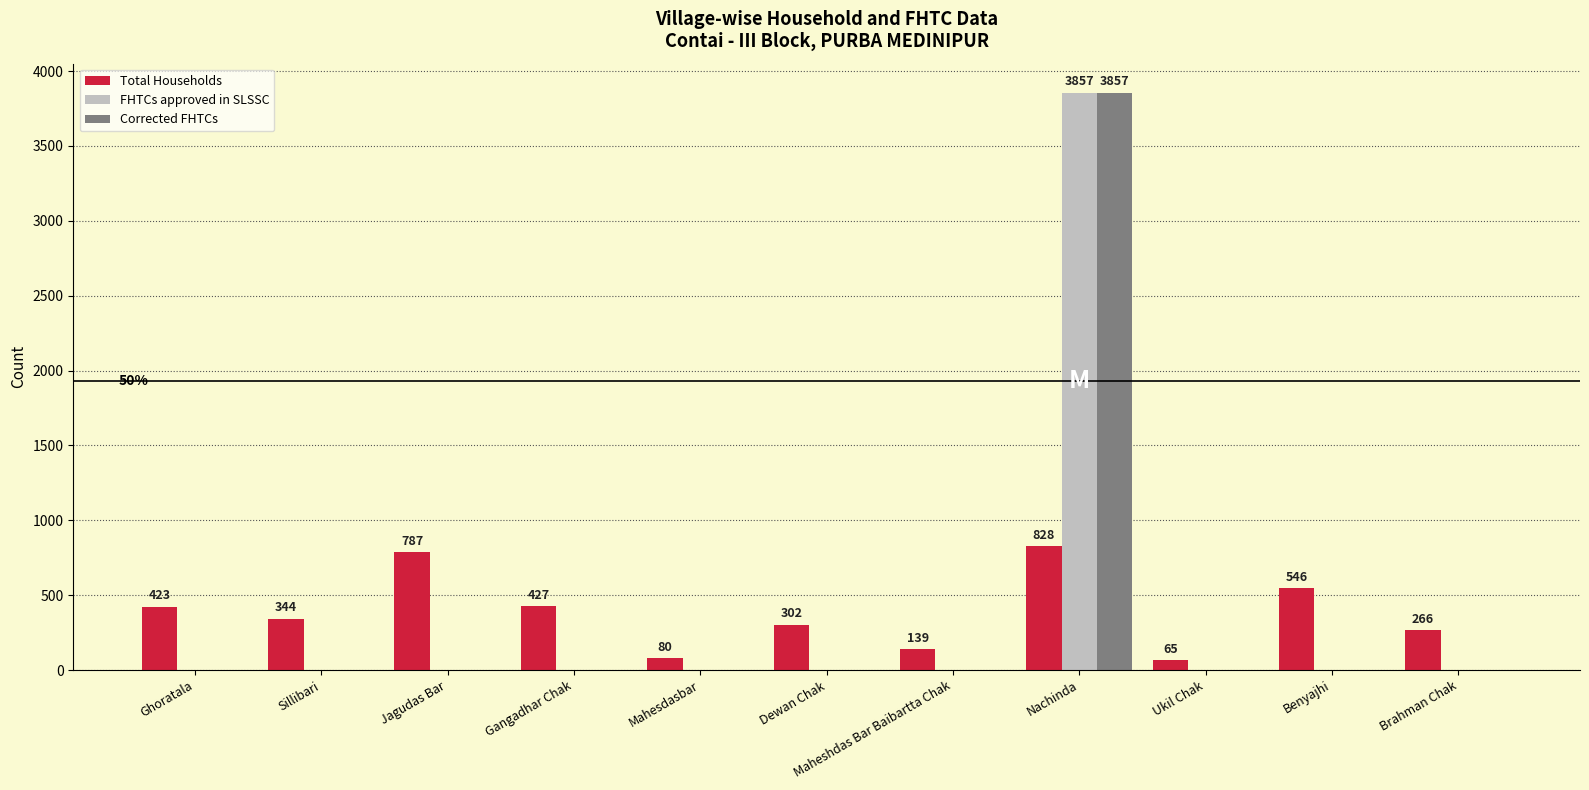

What is the maximum value shown in the chart?

3857